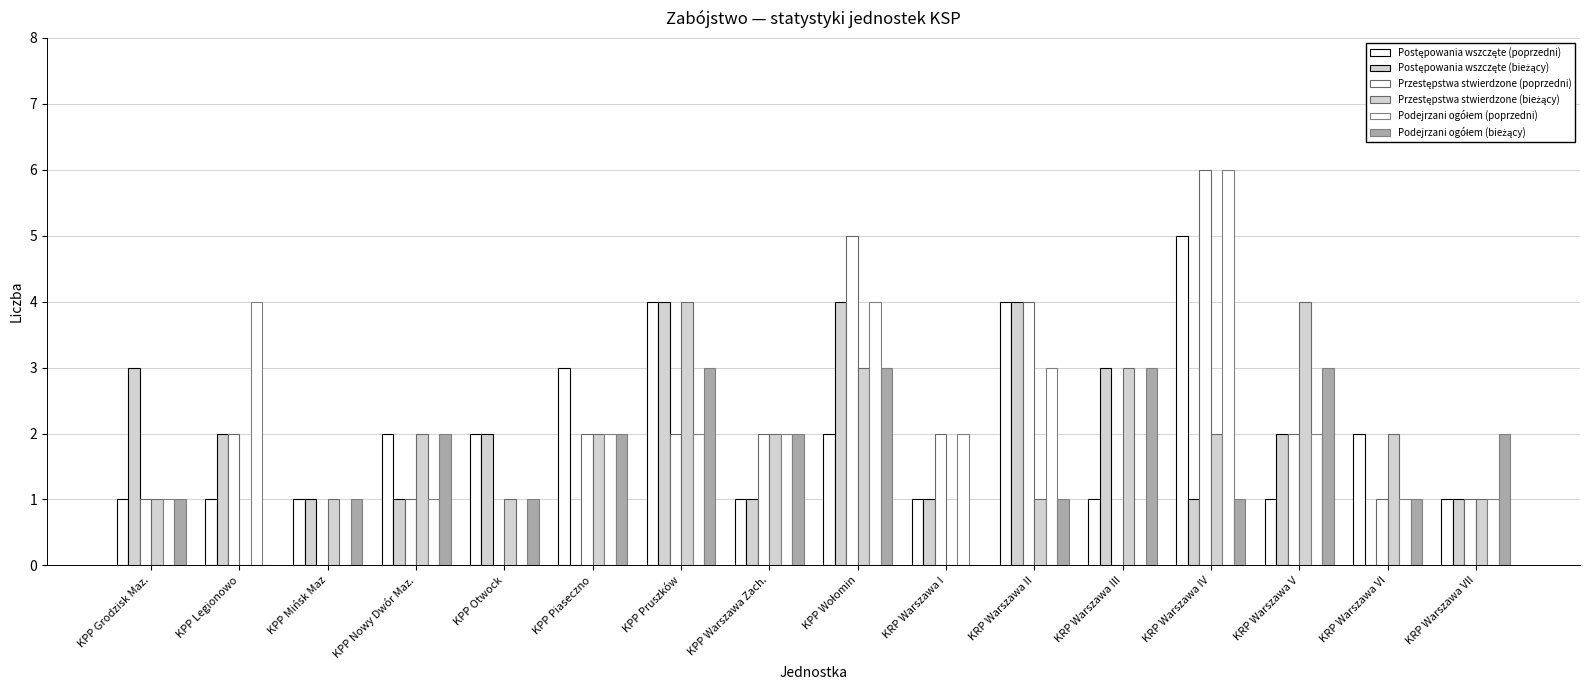

Is it true that Postępowania wszczęte (poprzedni) equals 2 at KPP Grodzisk Maz.?

False